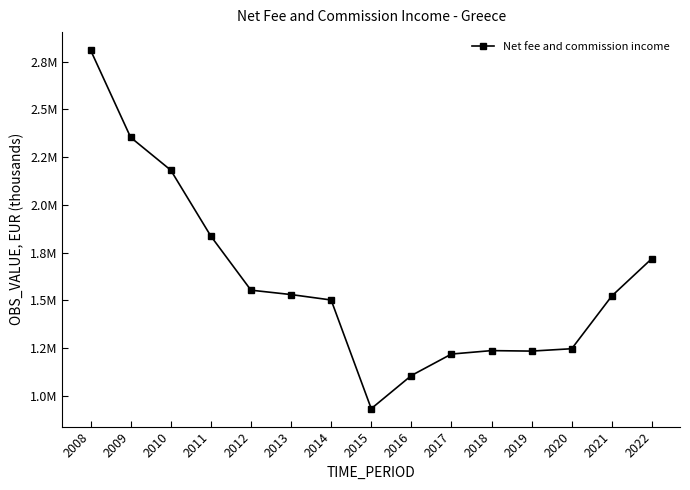

Does the chart have visible grid lines?

No